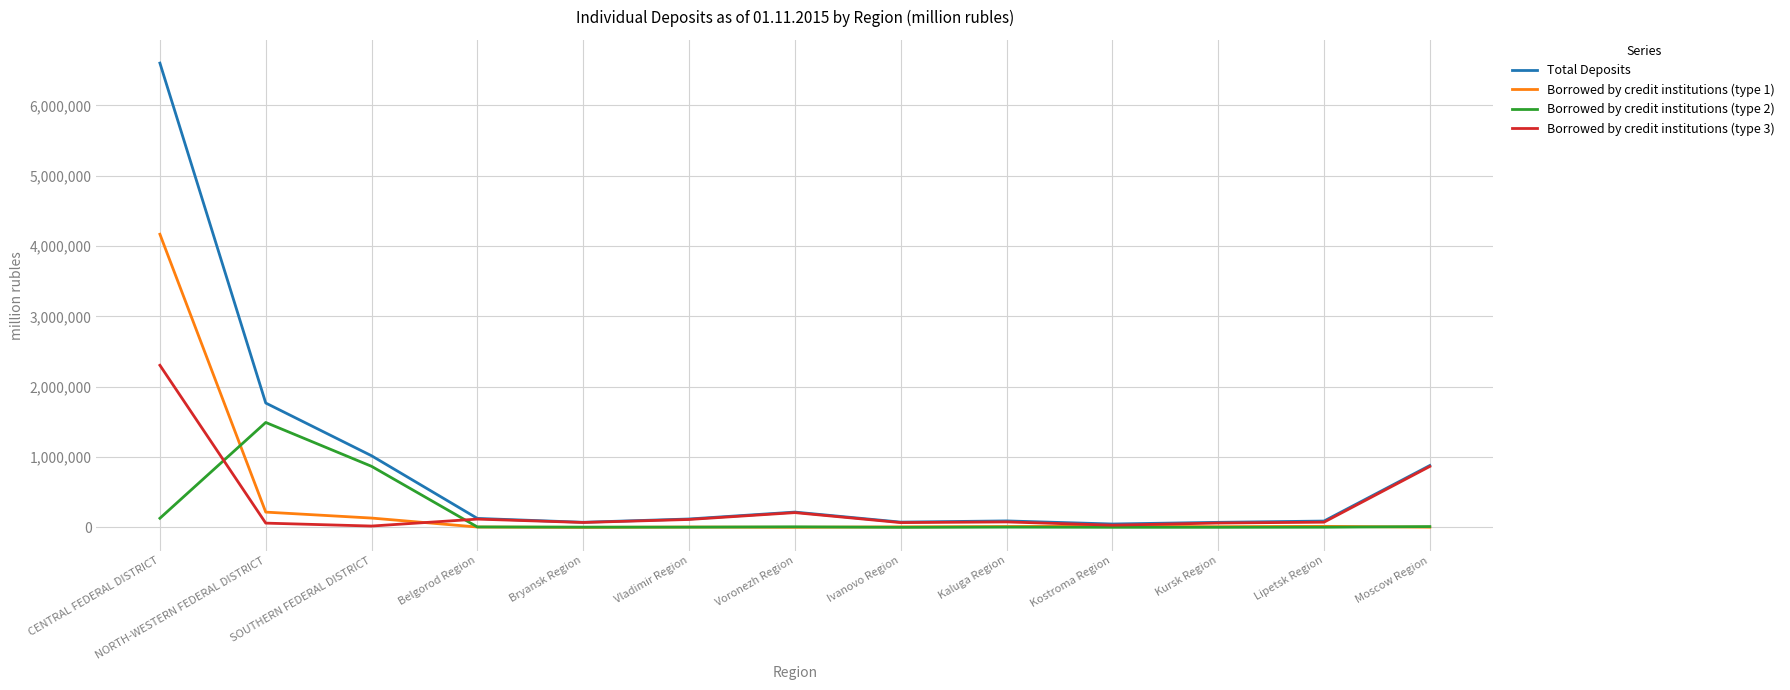

Is it true that Borrowed by credit institutions (type 1) equals 4167953 at CENTRAL FEDERAL DISTRICT?

True